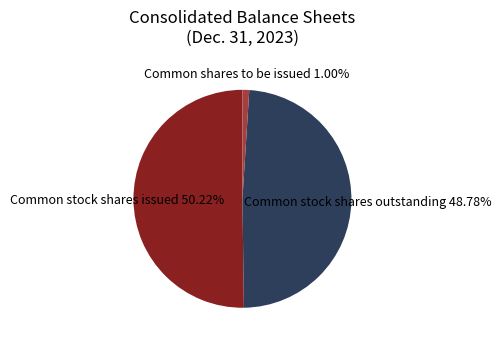

What percentage is the Common stock shares outstanding slice, to the nearest percent?

49%